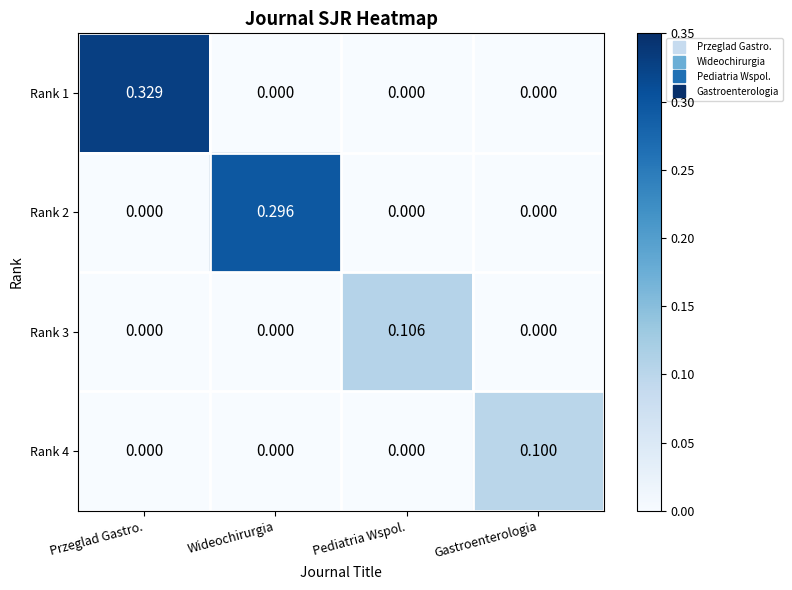

Is the value of Rank 1 at Przeglad Gastro. greater than the value of Rank 4 at Przeglad Gastro.?

Yes